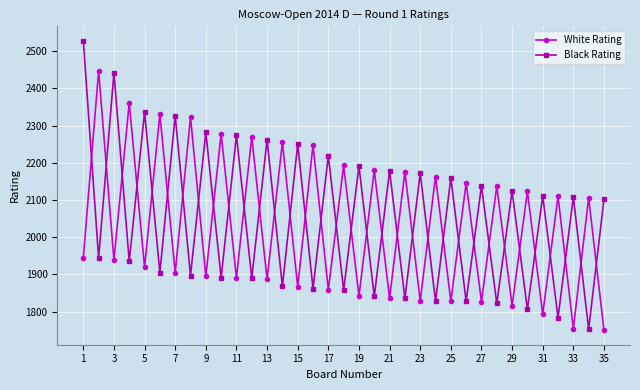

How many intersections are there between White Rating and Black Rating?

34